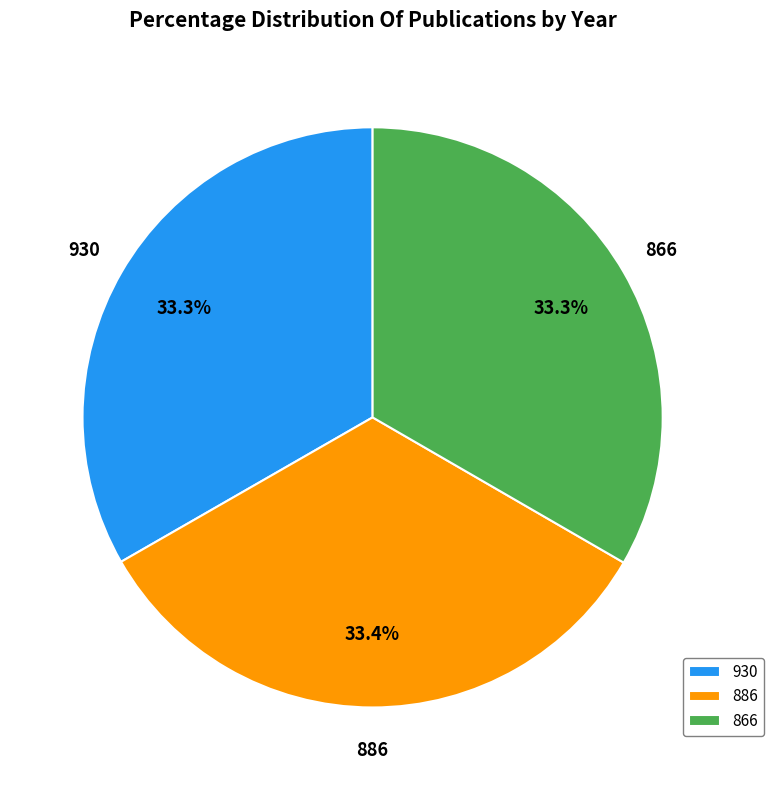

Is there a majority slice in this chart?

No